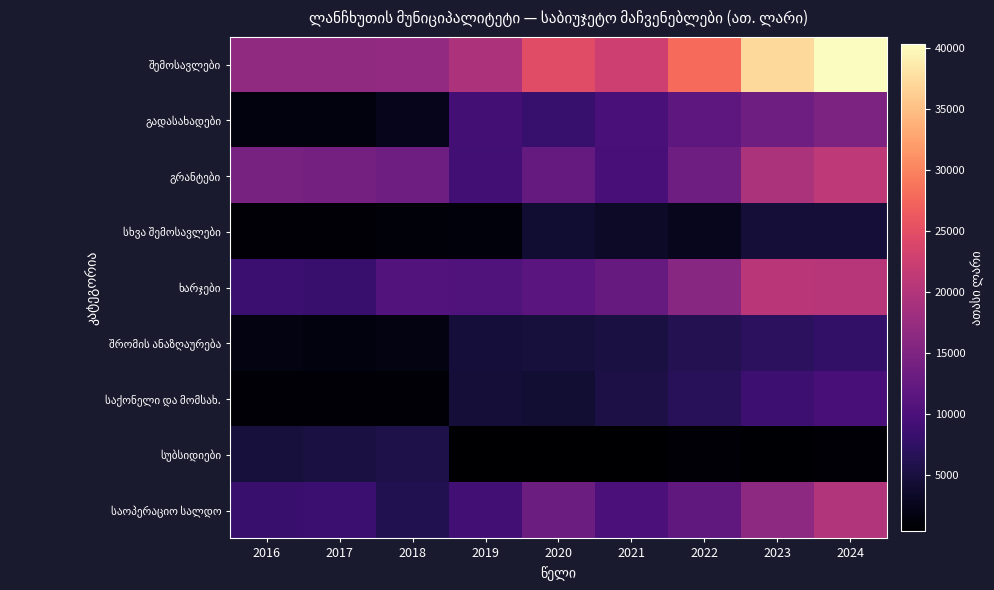

At which category is the sum across all series the highest?

2024